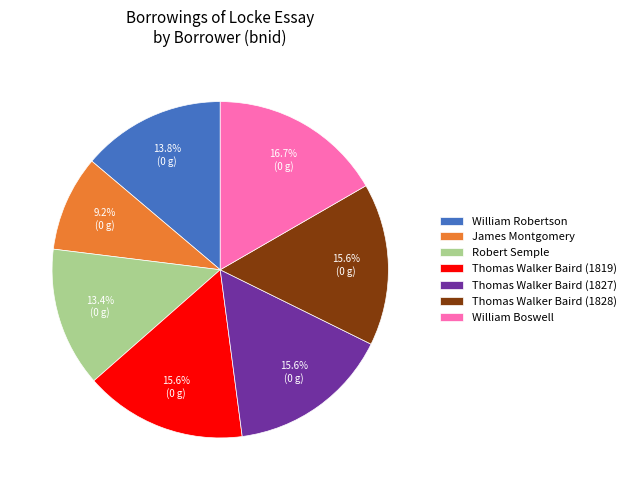

To the nearest percent, what is the average slice percentage?

14%